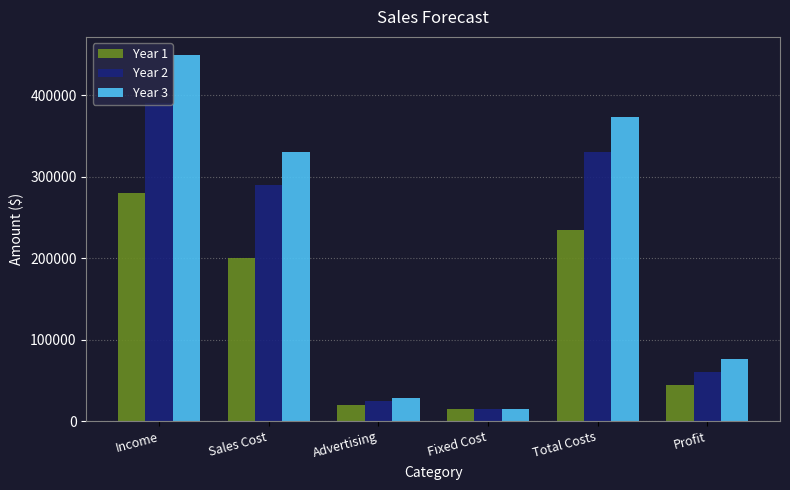

What is the approximate value of Year 3 at Sales Cost, to the nearest 10?

330000